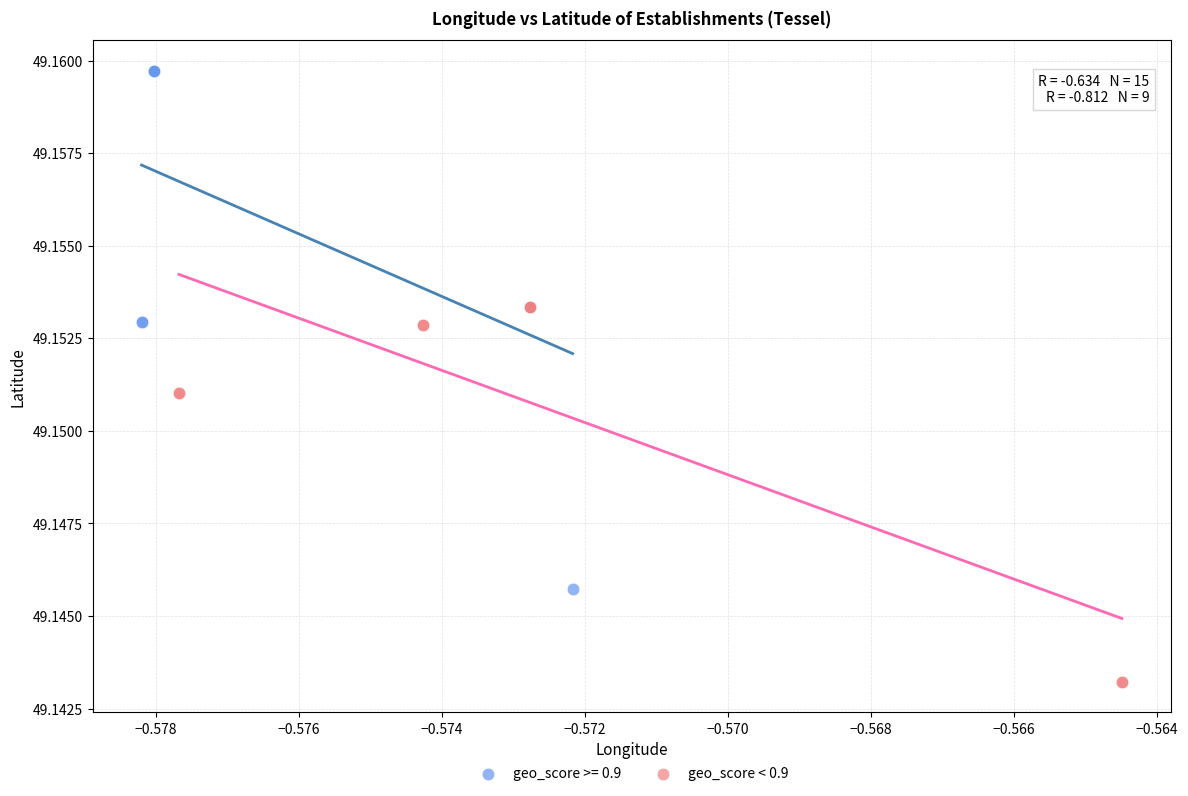

Which series reaches the minimum Y coordinate?

geo_score < 0.9